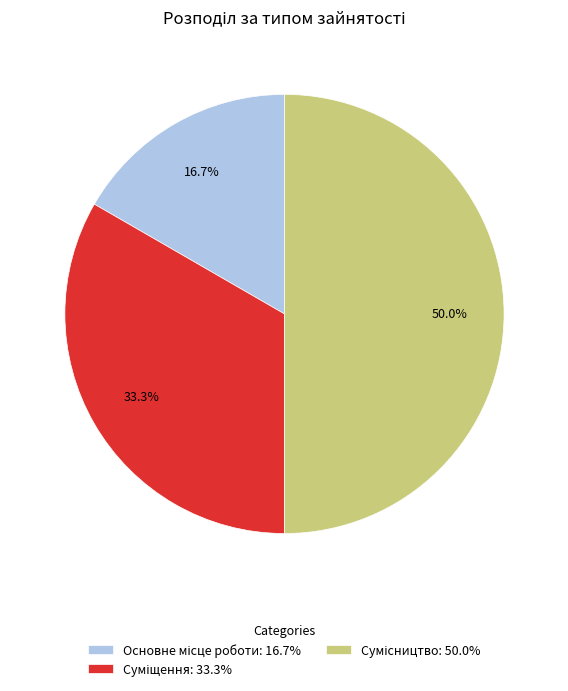

What is the change in value from Основне місце роботи to Сумісництво?

+2